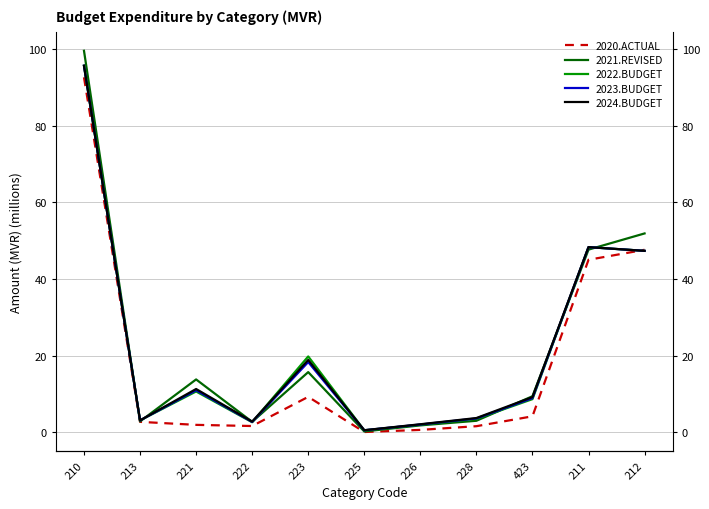

At which category does the chart reach its peak across all series?

210